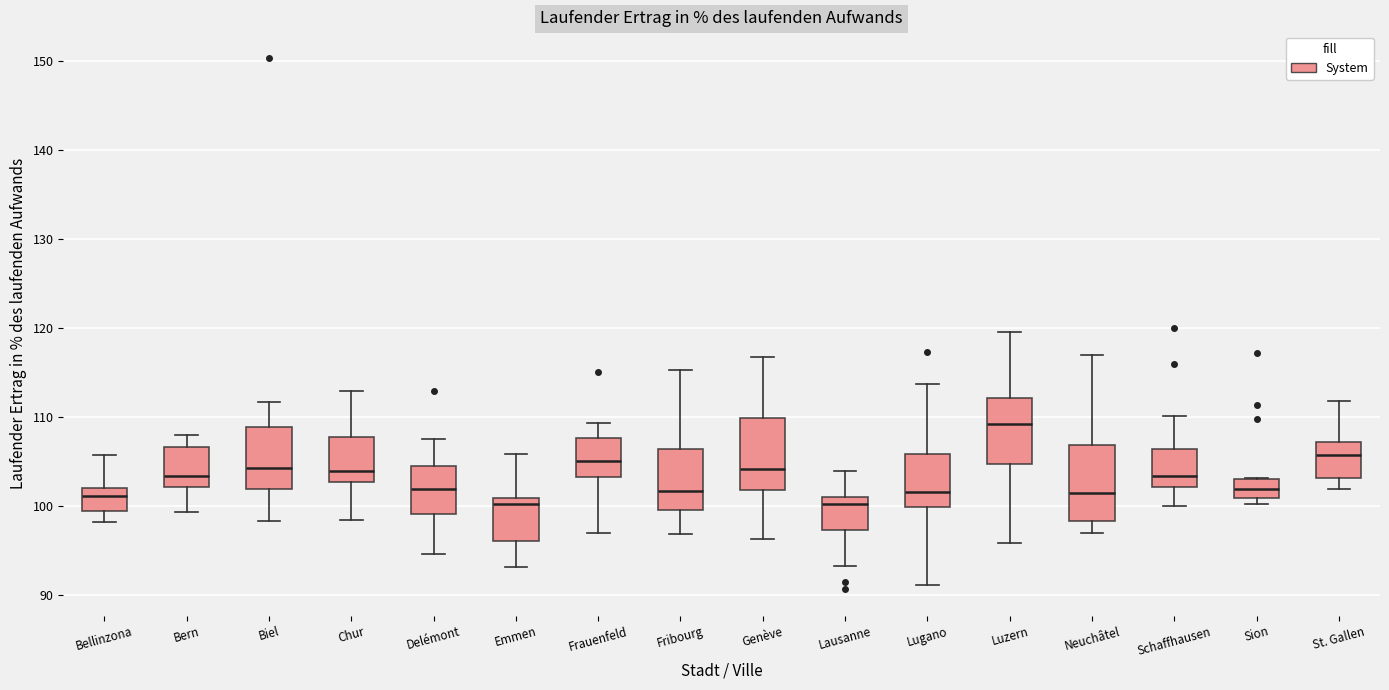

Where does the median line of the box for Fribourg sit on the y-axis? The values are not printed on the chart, so give them approximately, as read against the axis.

102